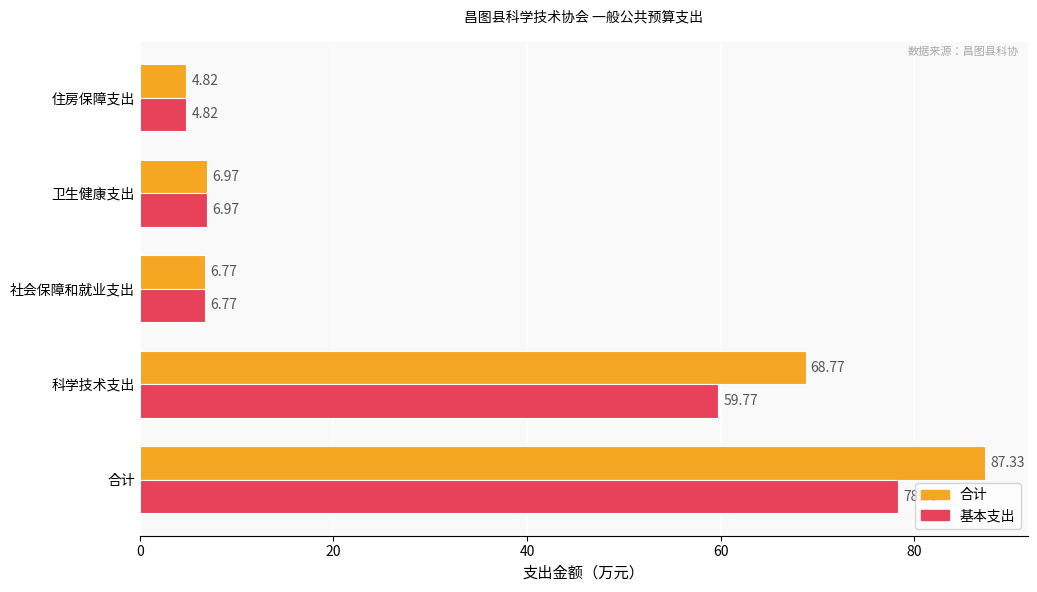

At which category does the chart reach its minimum across all series?

住房保障支出